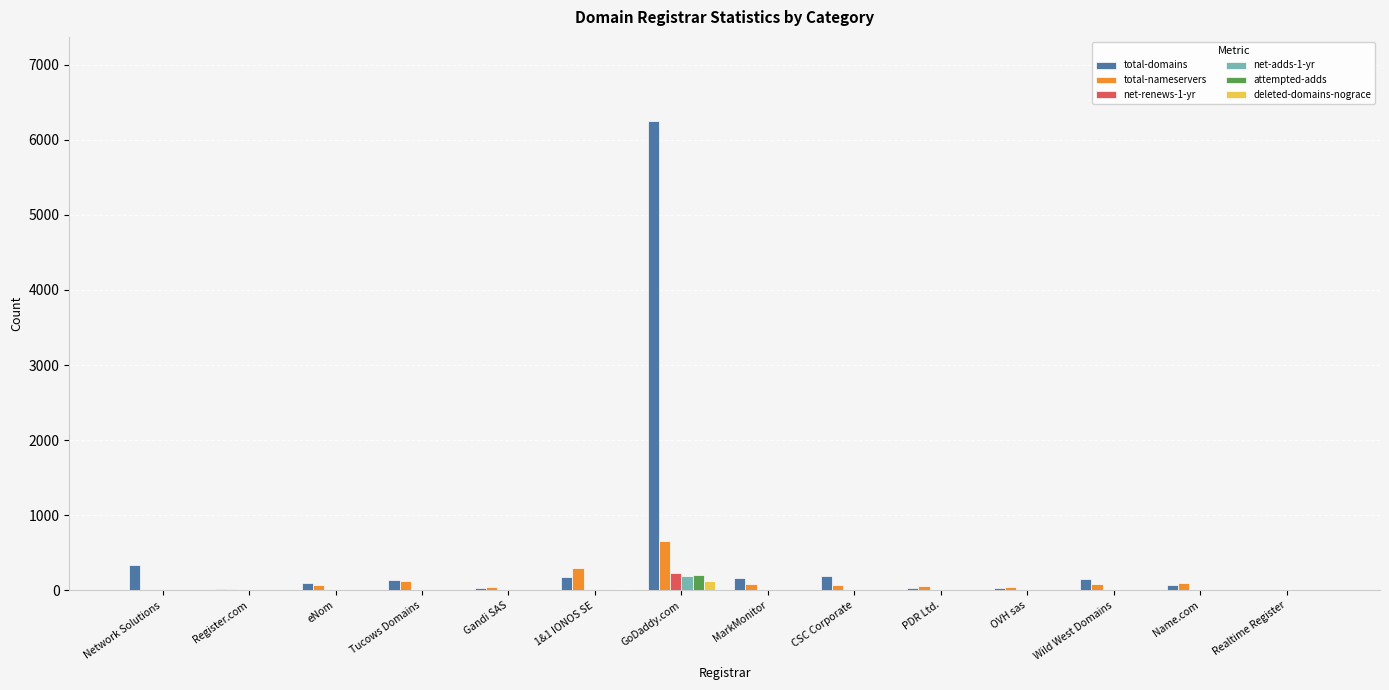

What is the spread (max minus min) of values at MarkMonitor?

171